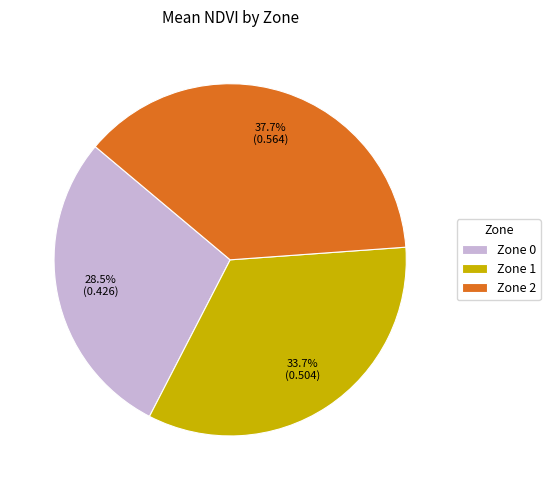

Approximately how many times larger is the value at Zone 0 compared to Zone 1?

0.8